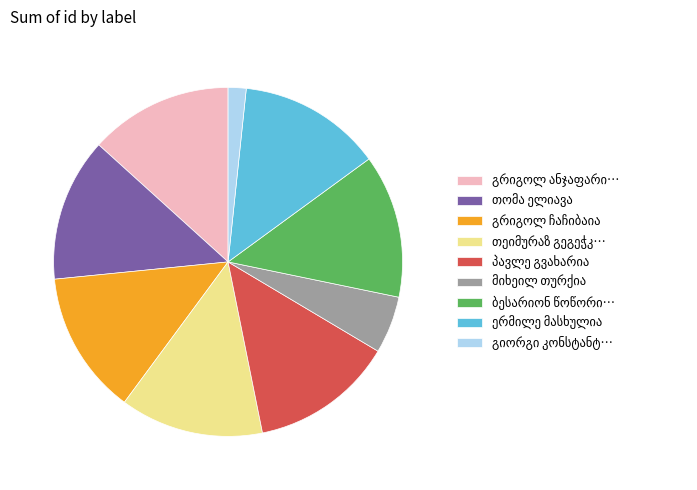

How many segments does this pie chart have?

9